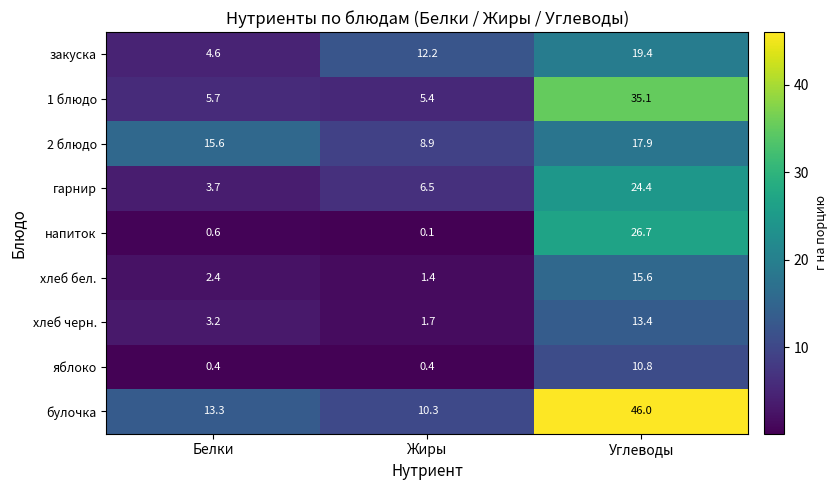

Is it true that закуска equals 27.5 at Углеводы?

False